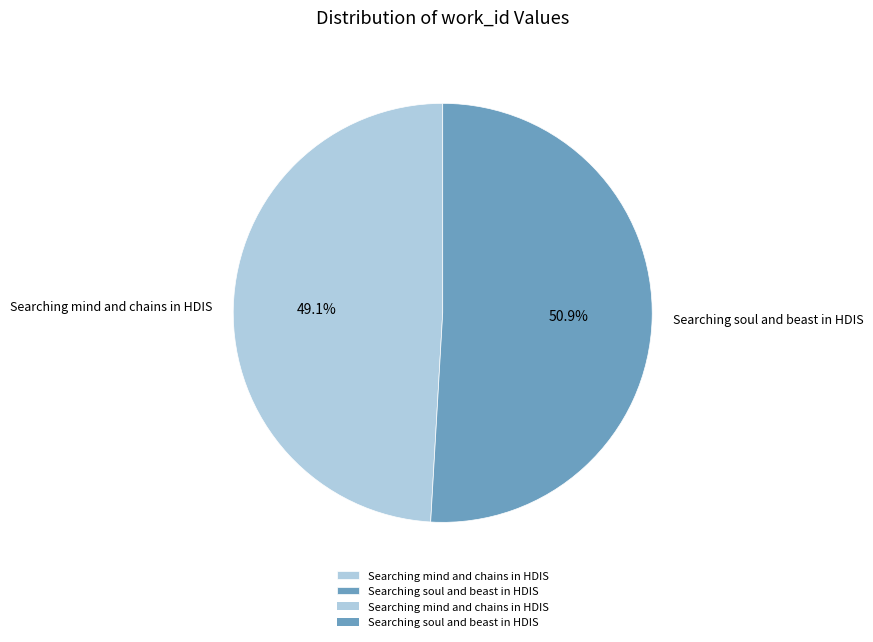

To the nearest percent, what is the combined percentage of Searching soul and beast in HDIS and Searching mind and chains in HDIS?

100%